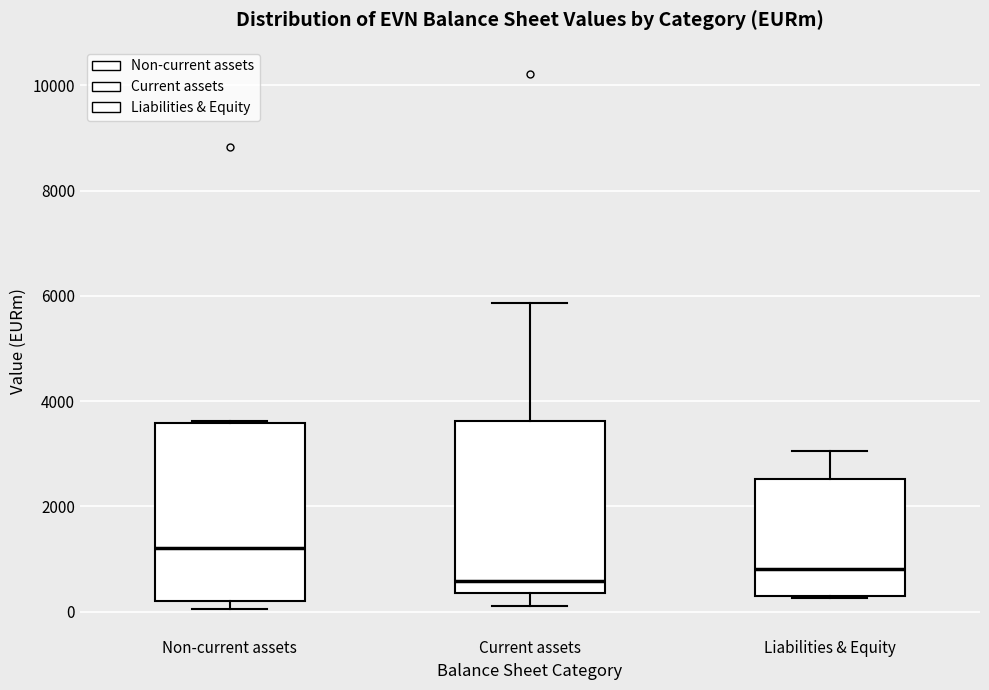

Reading left to right, transcribe this box plot: for each box, give where its median line is, the range the box spans, and where its two whiskers end, as read against the y-axis. The values are not printed on the chart, so give them approximately, as read against the axis.

Non-current assets: median 1200, box 200 to 3600, whiskers 0 to 3600
Current assets: median 600, box 400 to 3600, whiskers 200 to 5800
Liabilities & Equity: median 800, box 400 to 2600, whiskers 200 to 3000